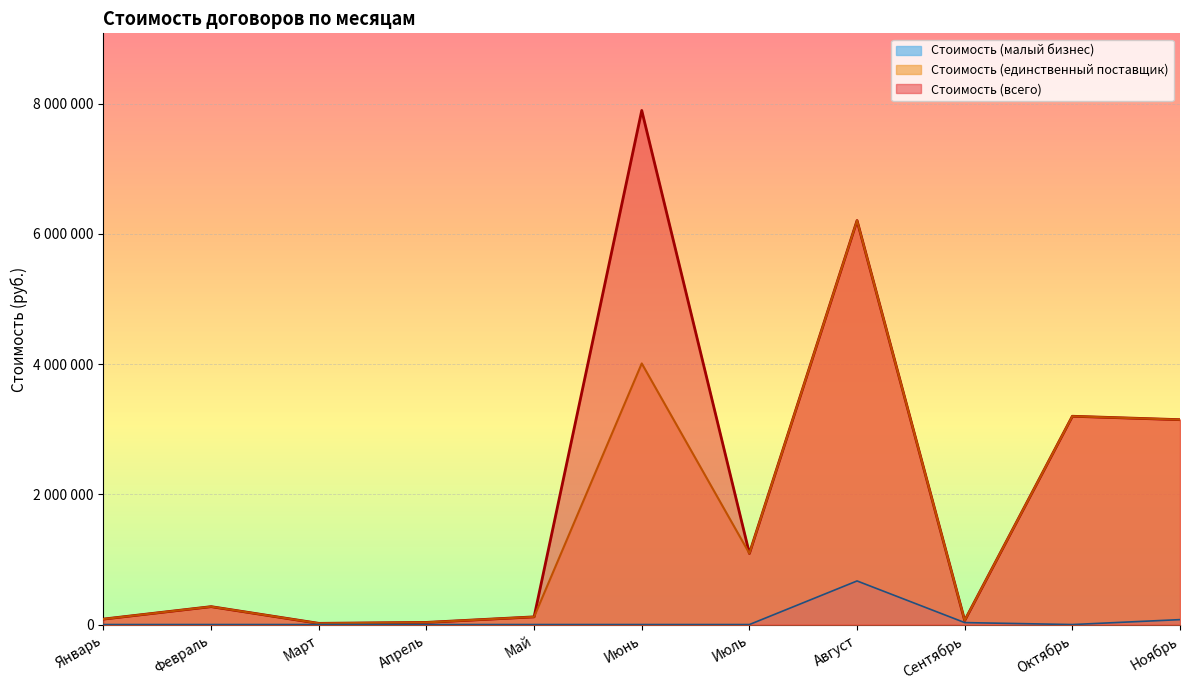

The Стоимость (малый бизнес) series shows -348891.7 at Май. True or false?

False